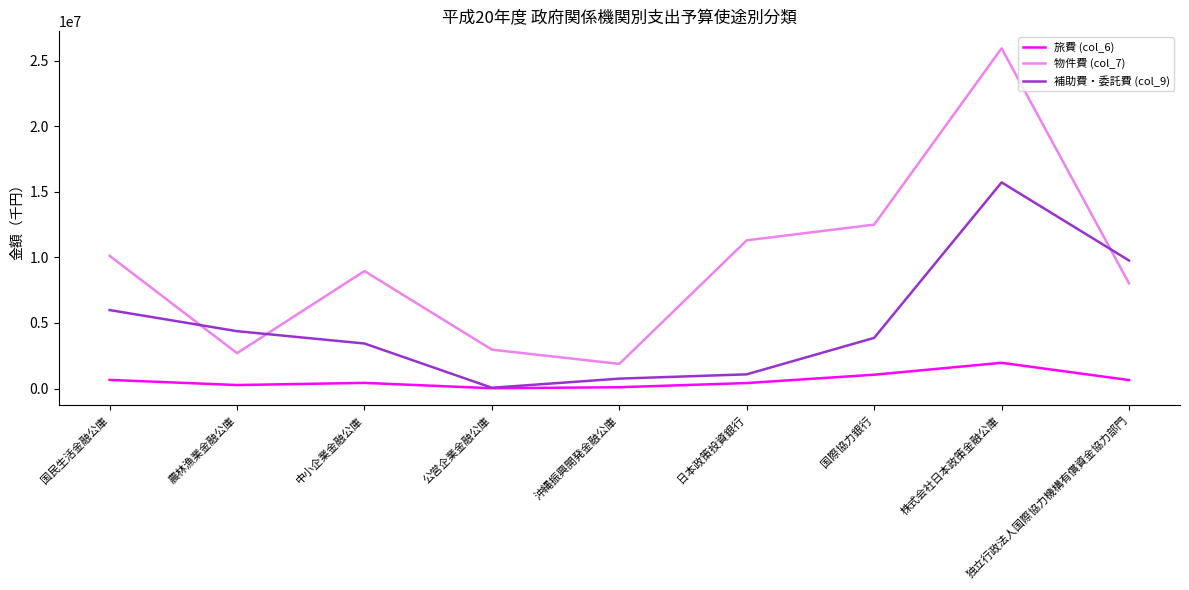

Which series ends up on top after the final intersection of 補助費・委託費 (col_9) and 物件費 (col_7)?

補助費・委託費 (col_9)